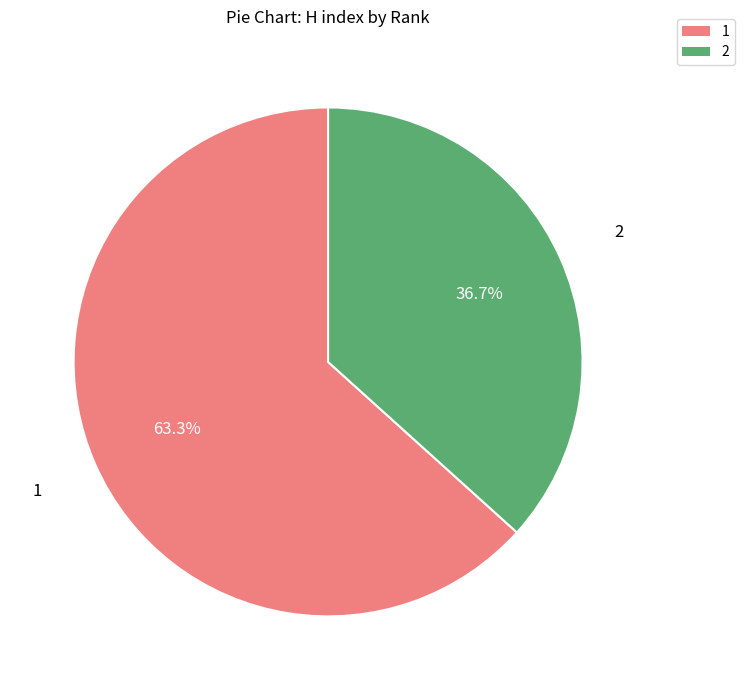

Between 1 and 2, which is larger?

1